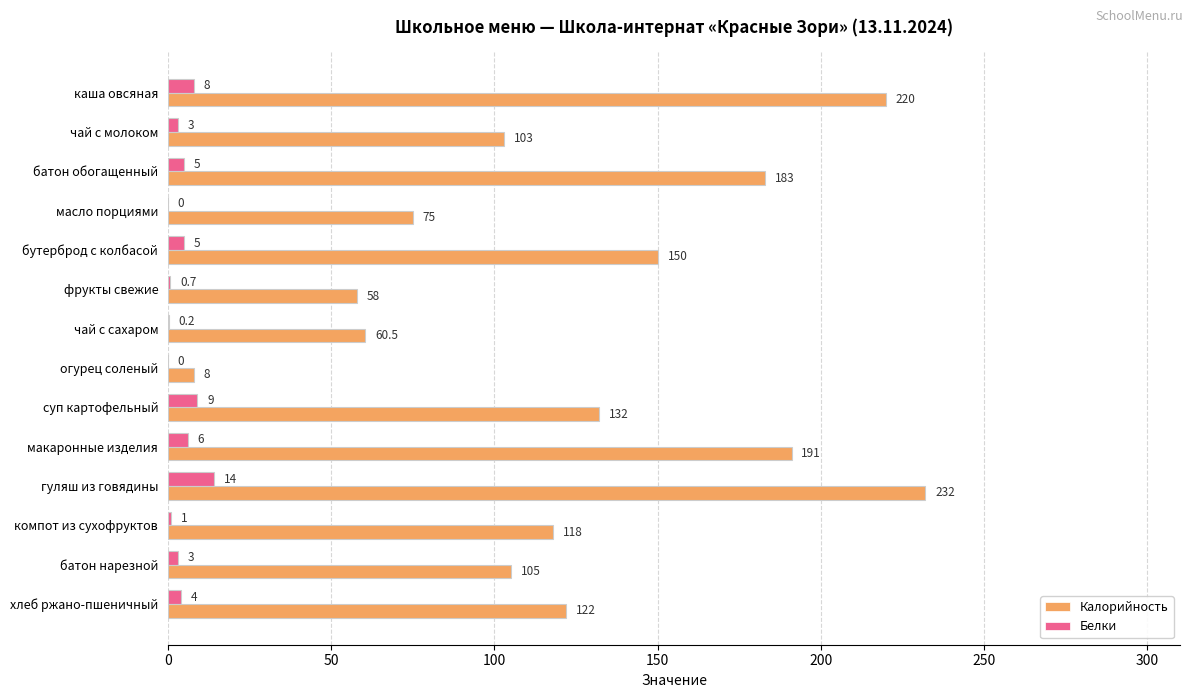

What is the sum of the Белки values at батон нарезной and хлеб ржано-пшеничный?

7.0